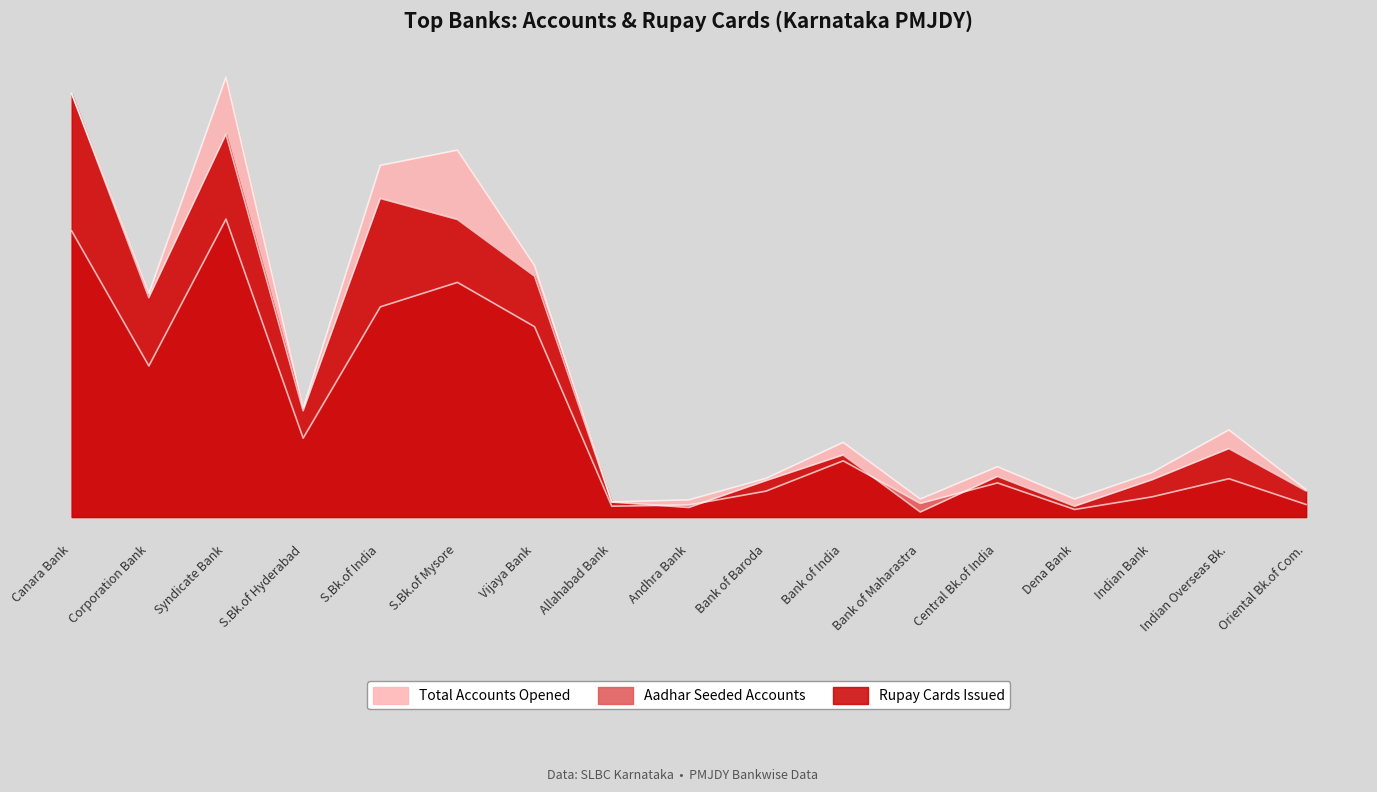

Is the value of Total Accounts Opened at Central Bk.of India greater than the value of Rupay Cards Issued at Canara Bank?

No